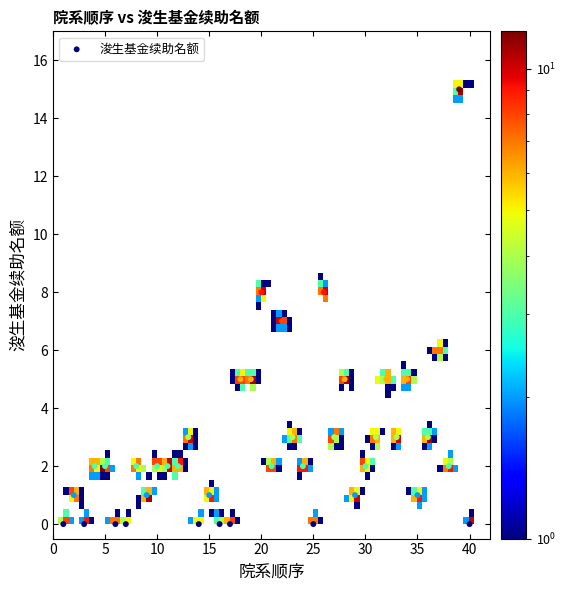

What is the range of X values (max minus min)?

39